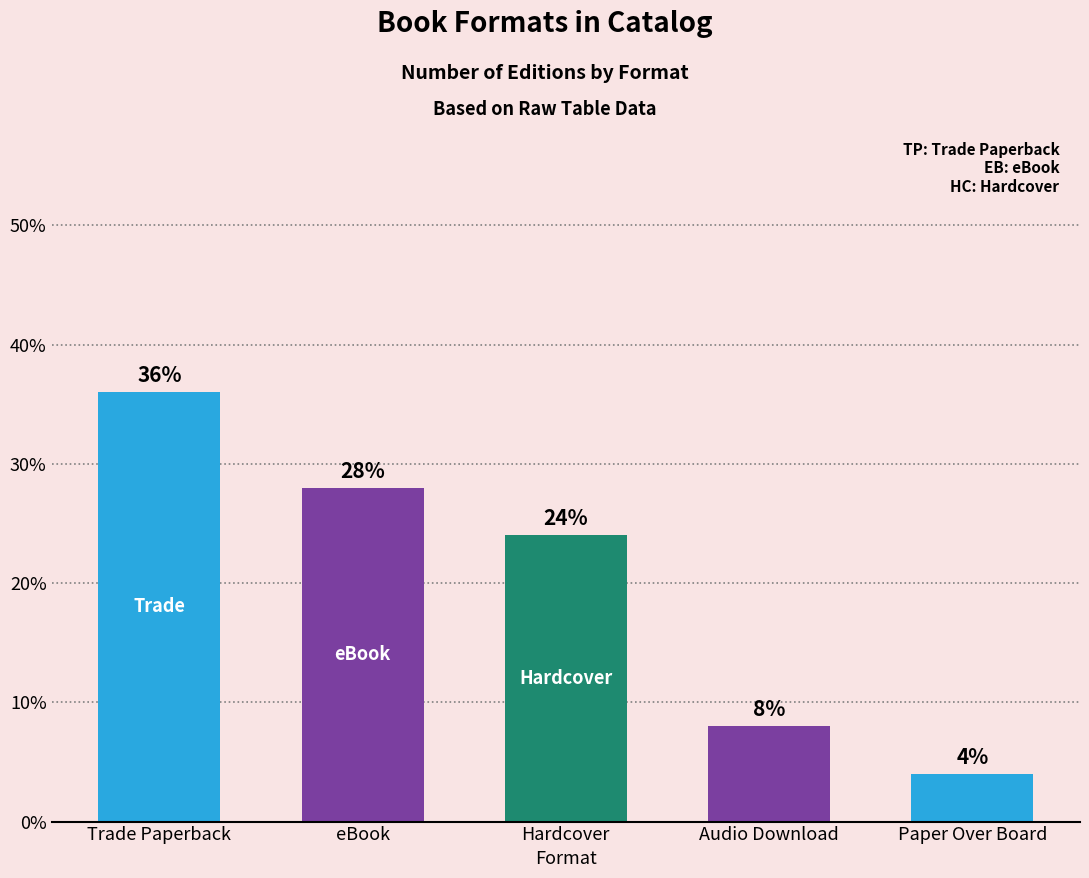

Rank the categories by value from lowest to highest.

Paper Over Board, Audio Download, Hardcover, eBook, Trade Paperback